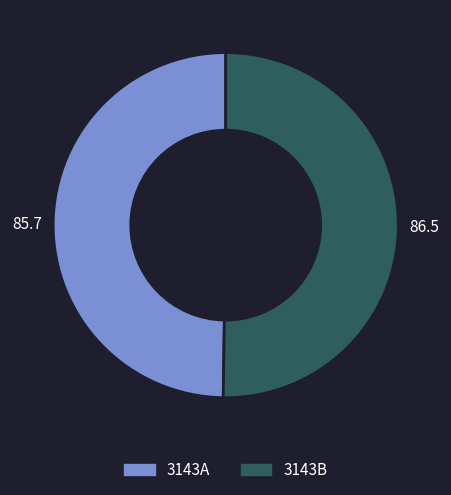

How many slices are in this pie chart?

2